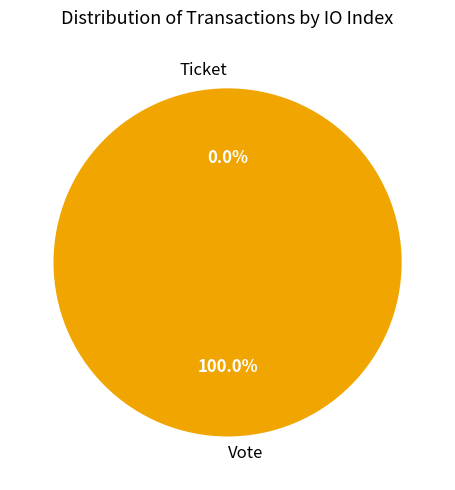

How many segments does this pie chart have?

2